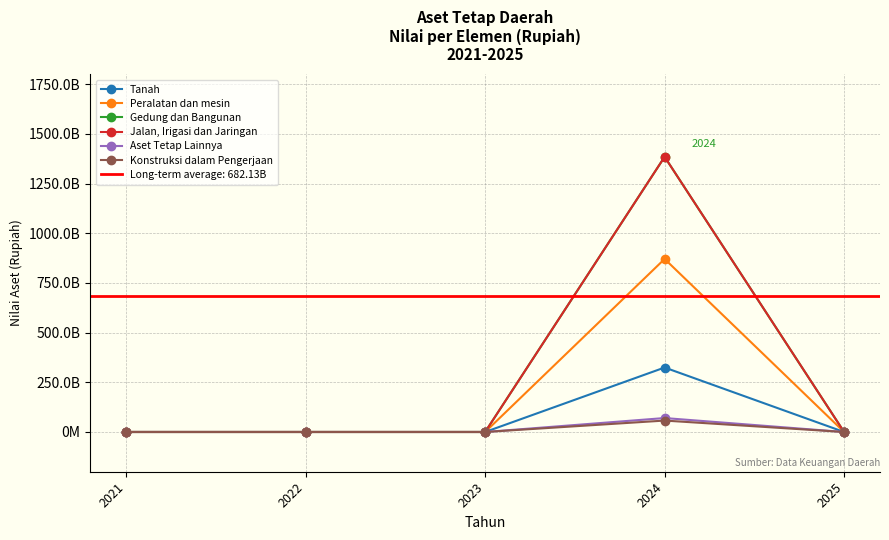

Reading left to right, list all the values displayed in this chart.

Tanah: 0	0	0	324503697481	0
Peralatan dan mesin: 0	0	0	870919321943	0
Gedung dan Bangunan: 0	0	0	1384849744684	0
Jalan, Irigasi dan Jaringan: 0	0	0	1384824796457	0
Aset Tetap Lainnya: 0	0	0	70190583465	0
Konstruksi dalam Pengerjaan: 0	0	0	57512950152	0